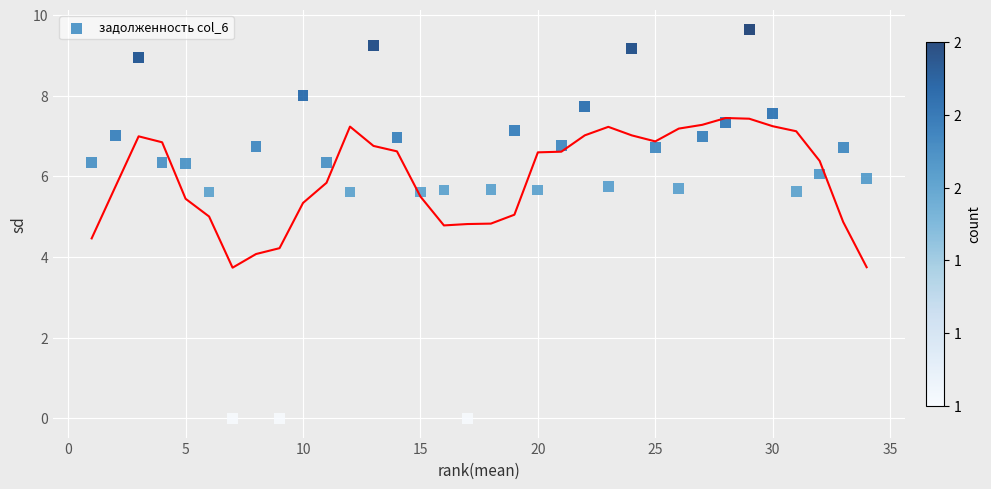

What is the range of Y values (max minus min)?

9.6